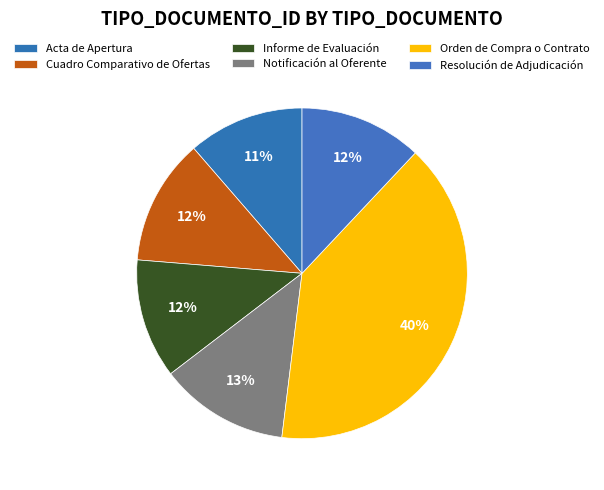

Which has a higher value, Acta de Apertura or Resolución de Adjudicación?

Resolución de Adjudicación